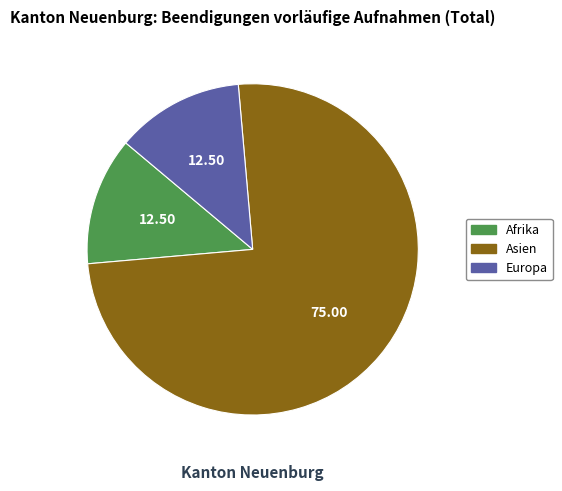

Is there any slice that represents more than half of the pie?

Yes